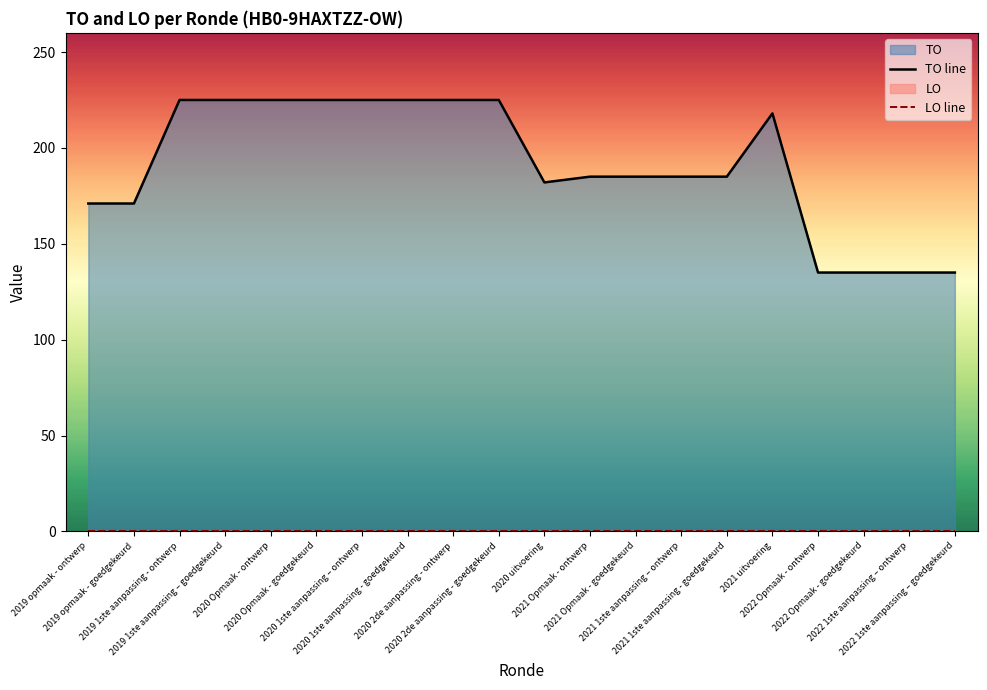

Where is the first local maximum for TO line?

2021 uitvoering